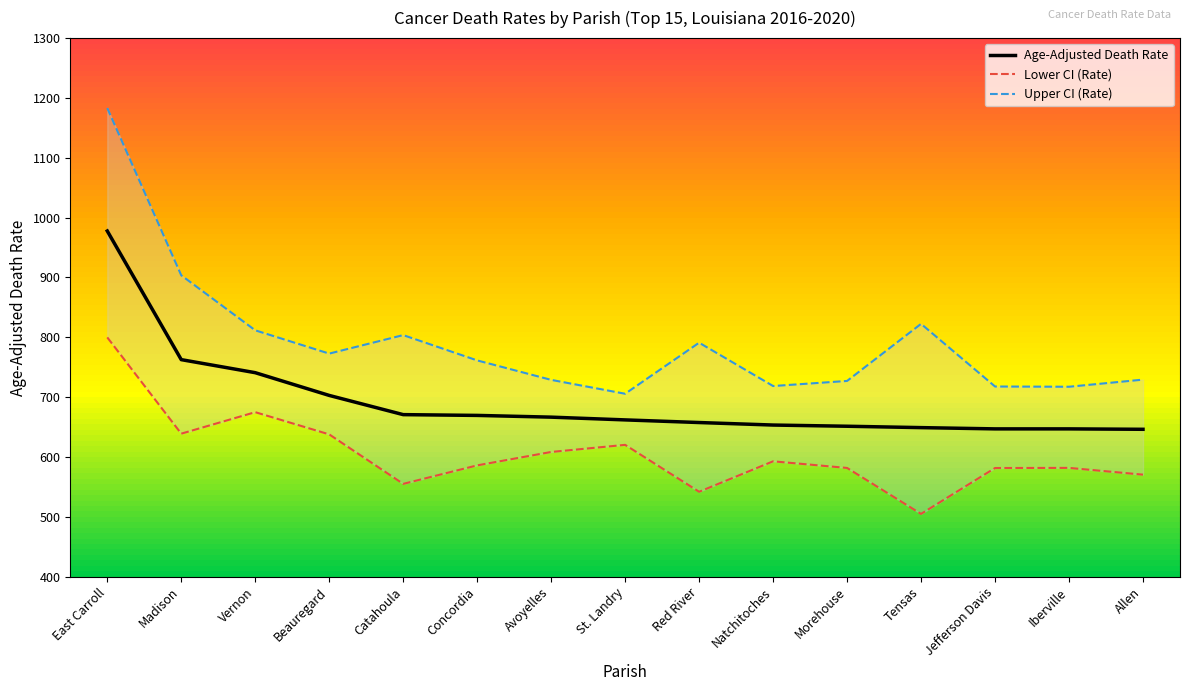

The Lower CI (Rate) series shows 555.1 at Catahoula. True or false?

True